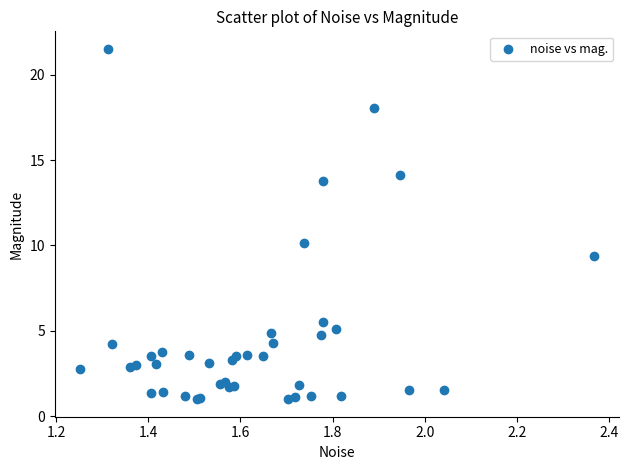

What Y value in the scatter plot is closest to 11?

10.1